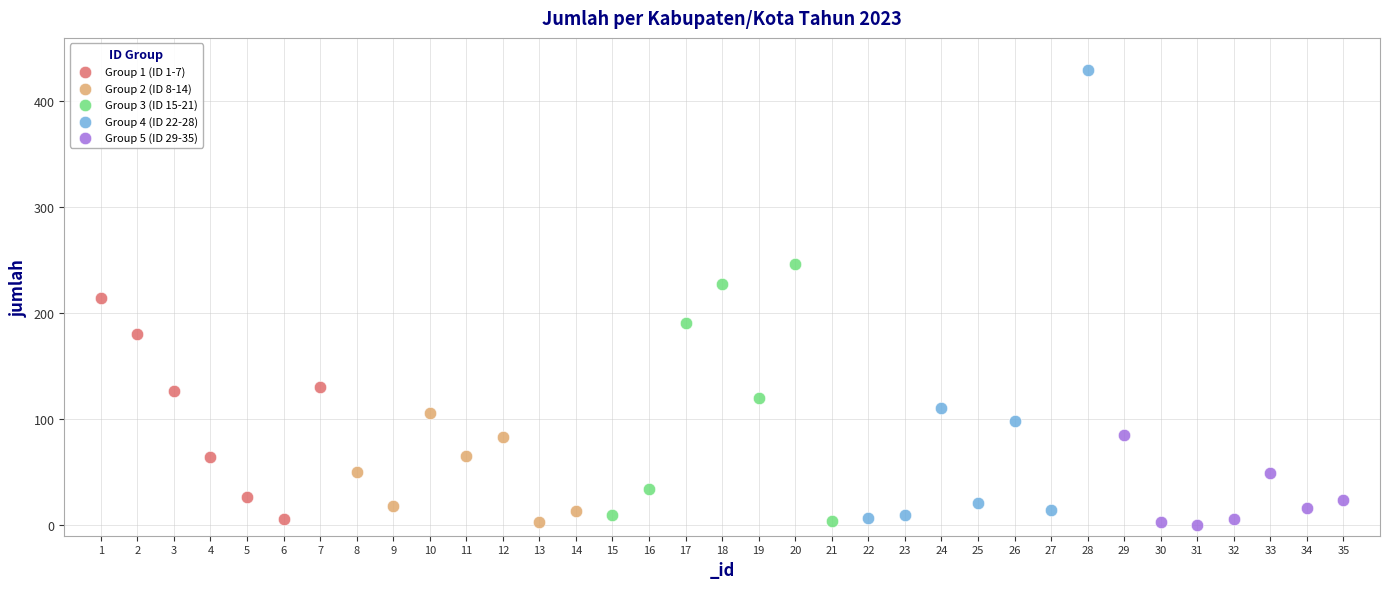

Which series has the widest spread of Y values?

Group 4 (ID 22-28)